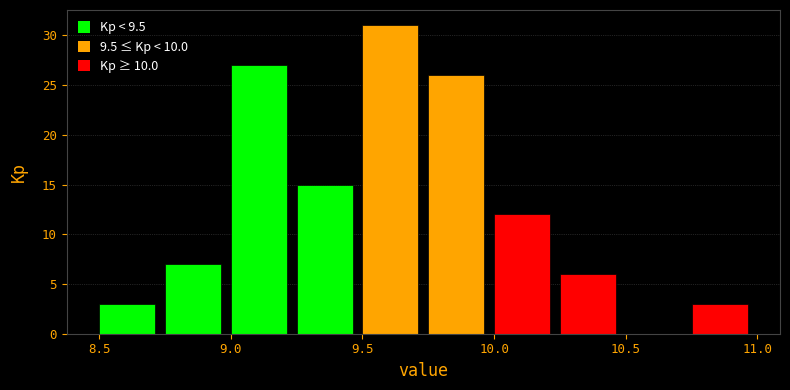

How tall is the bar that spans 9.00 to 9.25 on the x-axis? The values are not printed on the chart, so give them approximately, as read against the axis.

27